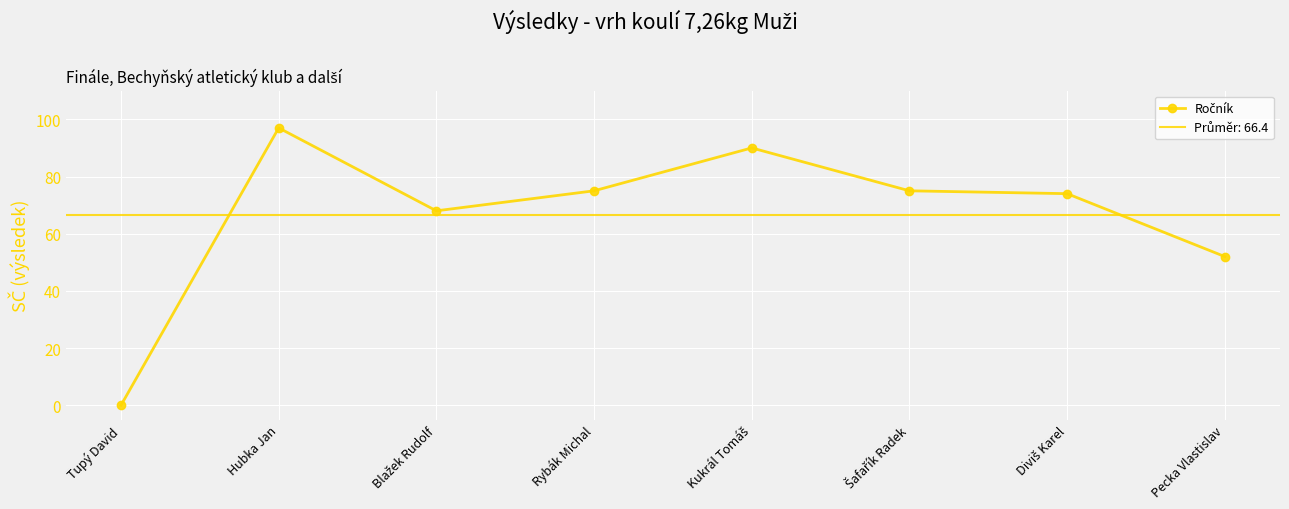

Rank the categories by value from lowest to highest.

Tupý David, Pecka Vlastislav, Blažek Rudolf, Diviš Karel, Rybák Michal, Šafařík Radek, Kukrál Tomáš, Hubka Jan